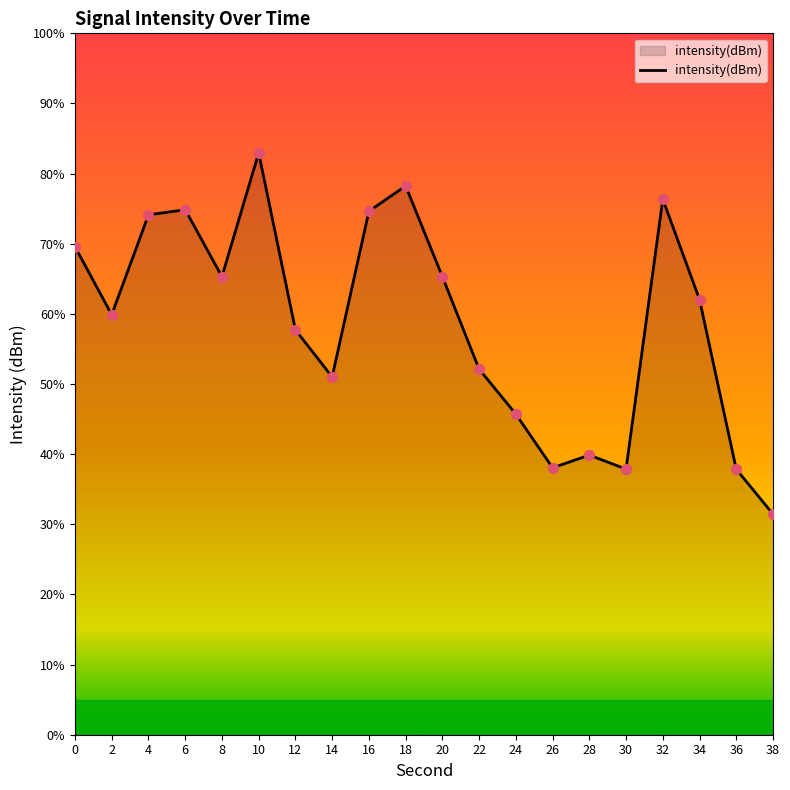

What is the change in value from 10 to 26?

-13.5